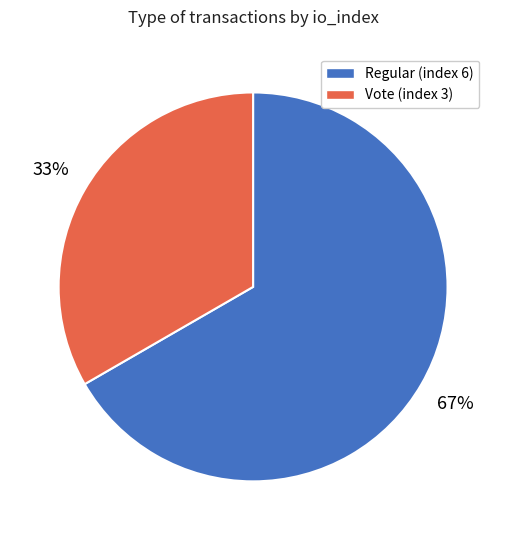

How many segments does this pie chart have?

2